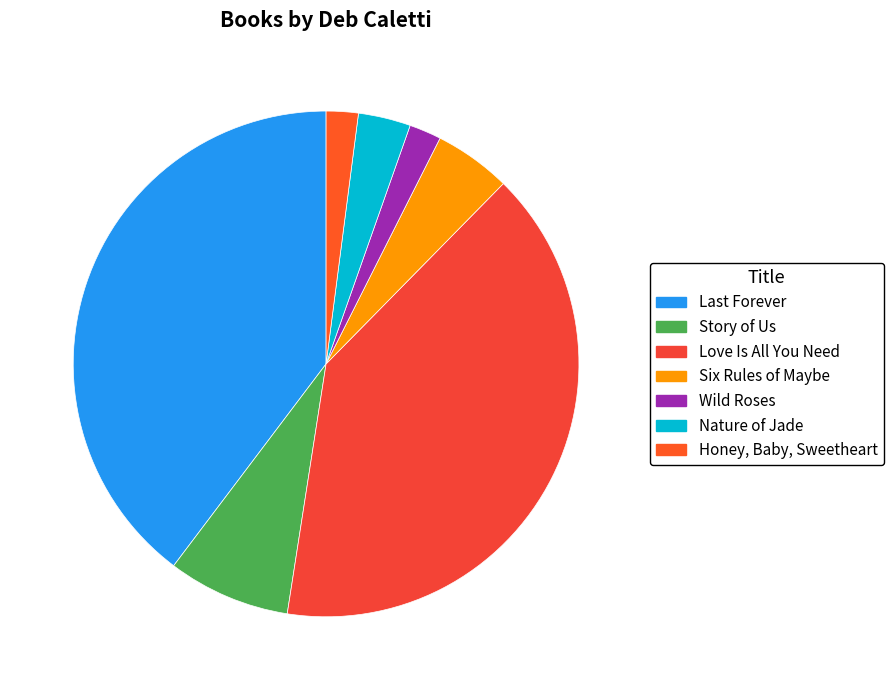

How many segments does this pie chart have?

7